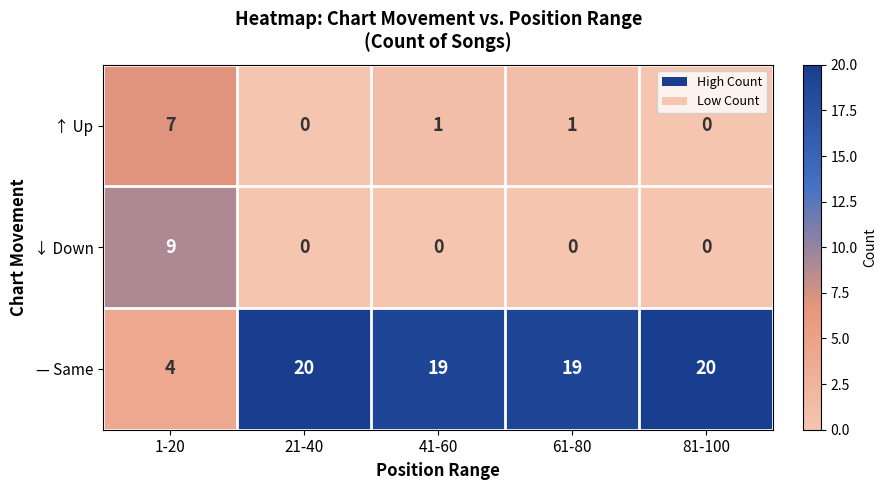

How many series are shown in this chart?

3